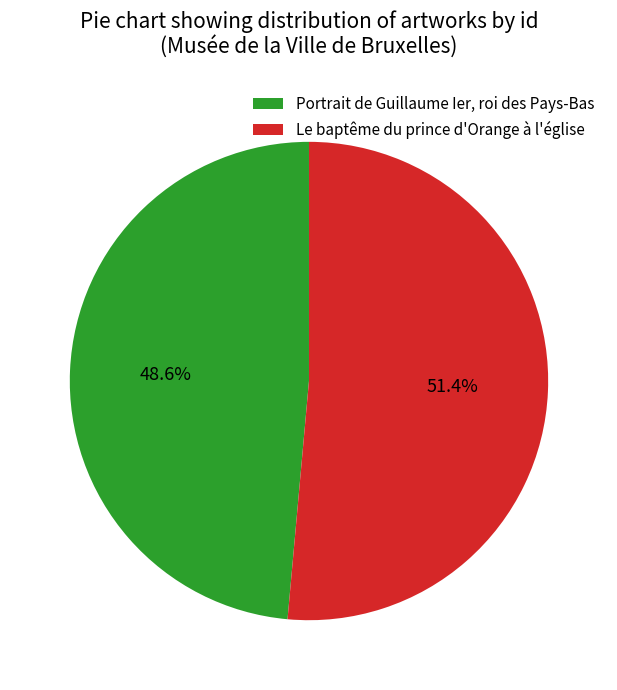

What percentage do Le baptême du prince d'Orange à l'église and Portrait de Guillaume Ier, roi des Pays-Bas together represent?

100.0%